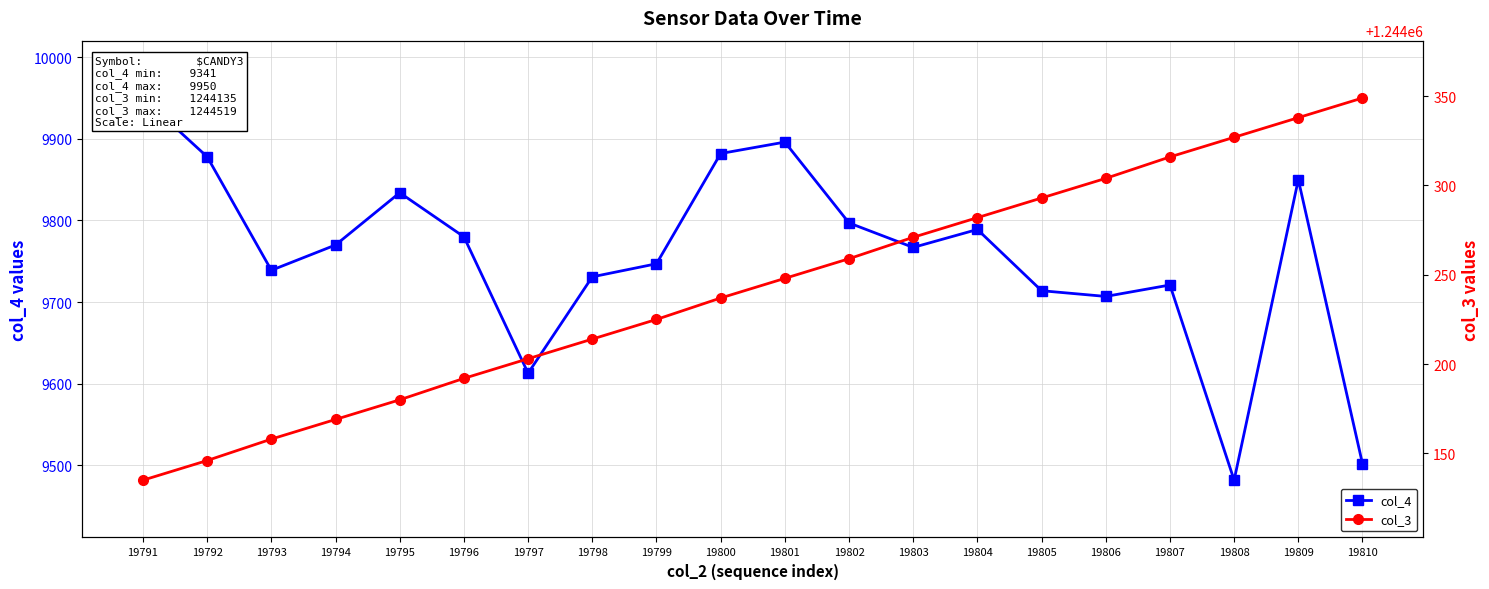

Reading left to right, what are all the values shown in this chart?

col_4: 19791=9950	19792=9878	19793=9739	19794=9770	19795=9834	19796=9780	19797=9613	19798=9731	19799=9747	19800=9882	19801=9896	19802=9797	19803=9767	19804=9789	19805=9714	19806=9707	19807=9721	19808=9482	19809=9850	19810=9502
col_3: 19791=1244135	19792=1244146	19793=1244158	19794=1244169	19795=1244180	19796=1244192	19797=1244203	19798=1244214	19799=1244225	19800=1244237	19801=1244248	19802=1244259	19803=1244271	19804=1244282	19805=1244293	19806=1244304	19807=1244316	19808=1244327	19809=1244338	19810=1244349